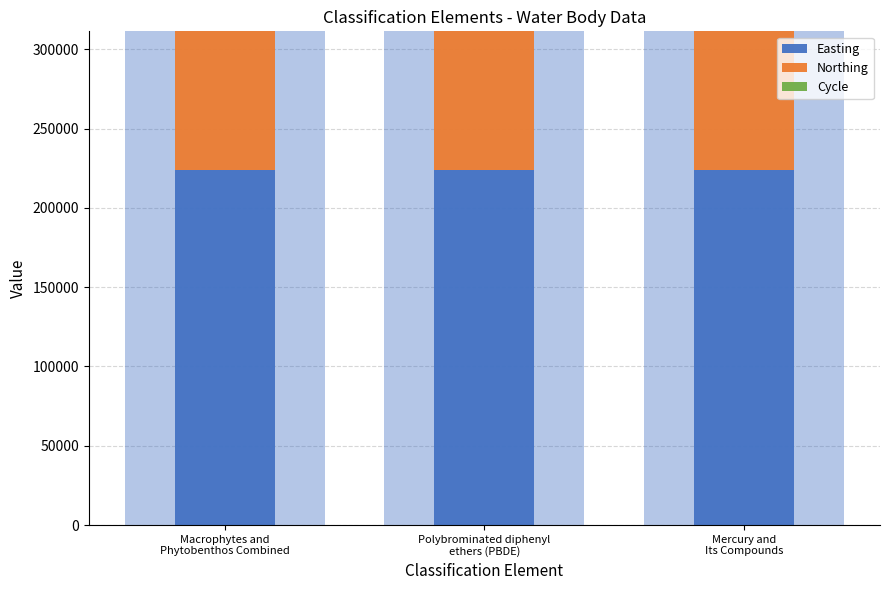

What value does the Cycle series have at Polybrominated diphenyl
ethers (PBDE)?

3